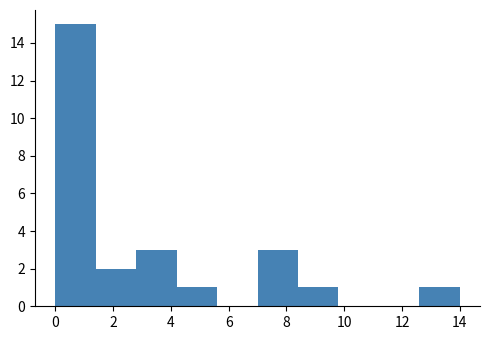

Reading left to right, transcribe this chart: for each bar, give the range it covers on the x-axis and its height. The values are not printed on the chart, so give them approximately, as read against the axis.

0.0 to 1.4: 15
1.4 to 2.8: 2
2.8 to 4.2: 3
4.2 to 5.6: 1
5.6 to 7.0: 0
7.0 to 8.4: 3
8.4 to 9.8: 1
9.8 to 11.2: 0
11.2 to 12.6: 0
12.6 to 14.0: 1